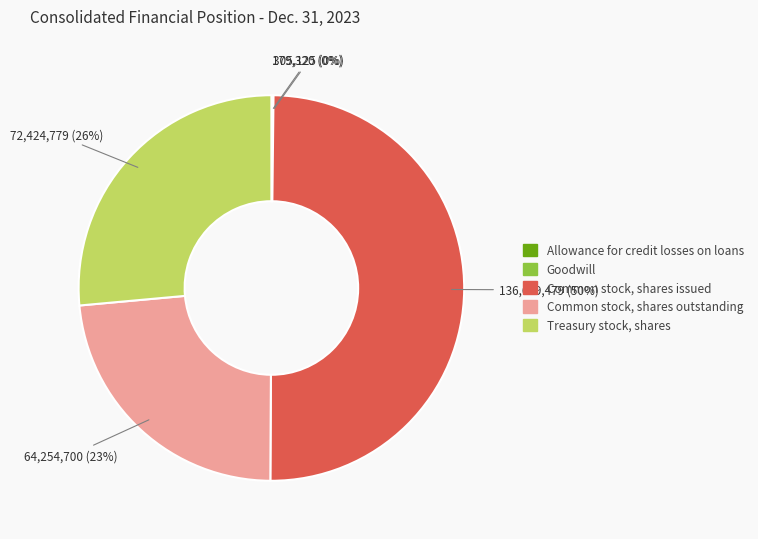

What is the largest slice in the pie chart?

Common stock, shares issued